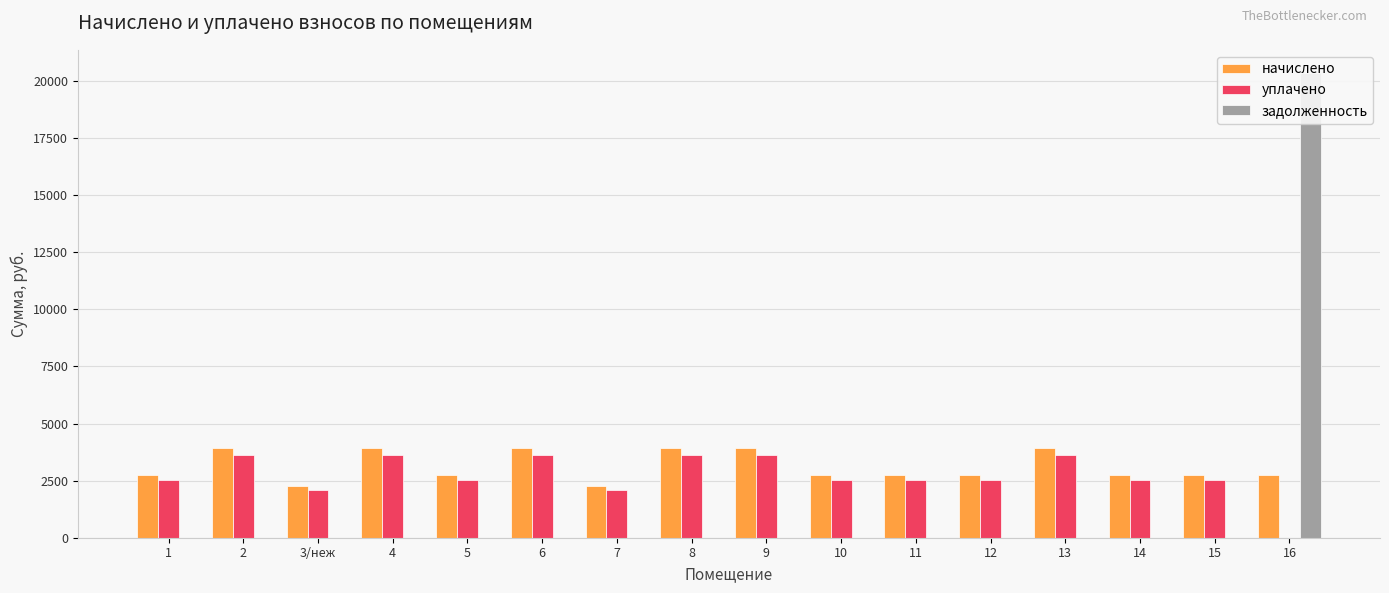

Reading left to right, extract all data points from this chart.

начислено: 1=2767.9	2=3933.4	3/неж=2283.5	4=3933.4	5=2767.9	6=3933.4	7=2283.5	8=3933.4	9=3933.4	10=2767.9	11=2767.9	12=2767.9	13=3933.4	14=2767.9	15=2767.9	16=2767.9
уплачено: 1=2537.3	2=3605.6	3/неж=2093.2	4=3605.6	5=2537.3	6=3605.6	7=2093.2	8=3605.6	9=3605.6	10=2537.3	11=2537.3	12=2537.3	13=3605.6	14=2537.3	15=2537.3	16=0.0
задолженность: 1=0.0	2=0.0	3/неж=0.0	4=0.0	5=0.0	6=0.0	7=0.0	8=0.0	9=0.0	10=0.0	11=0.0	12=0.0	13=0.0	14=0.0	15=0.0	16=20343.4